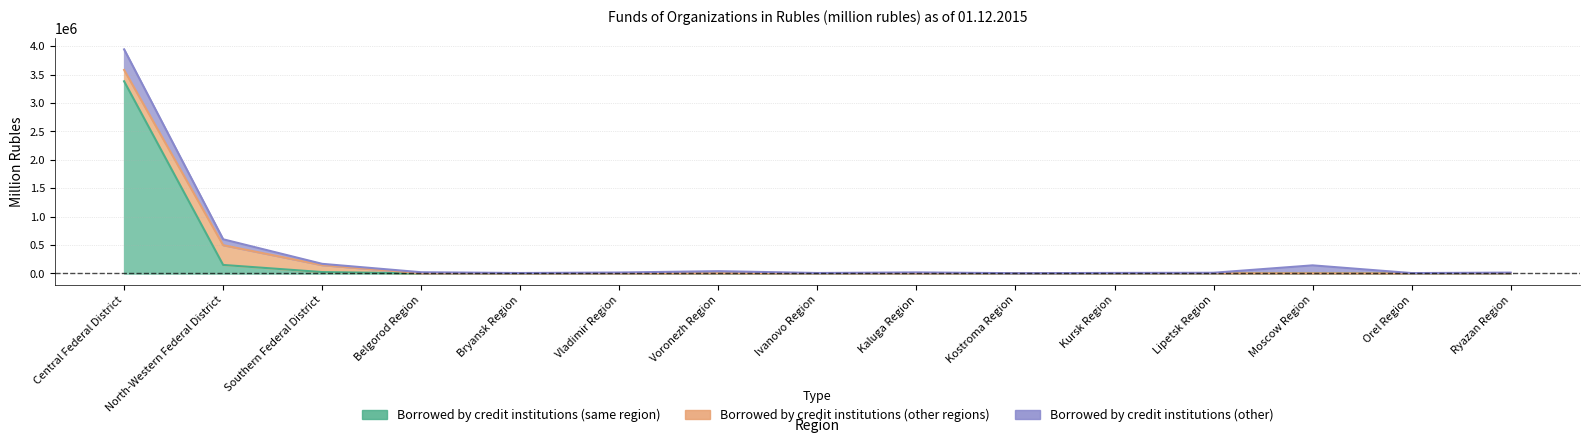

What is the label of the 4th point from the left?

Belgorod Region